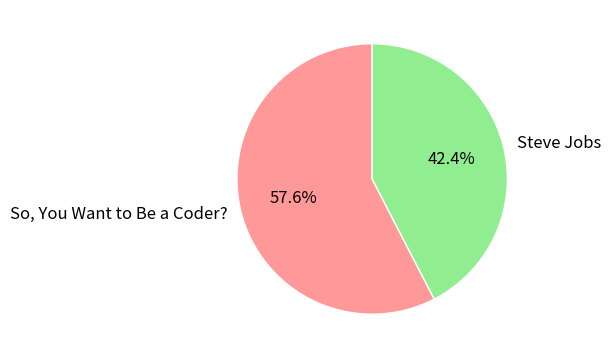

To the nearest percent, what is the combined percentage of So, You Want to Be a Coder? and Steve Jobs?

100%